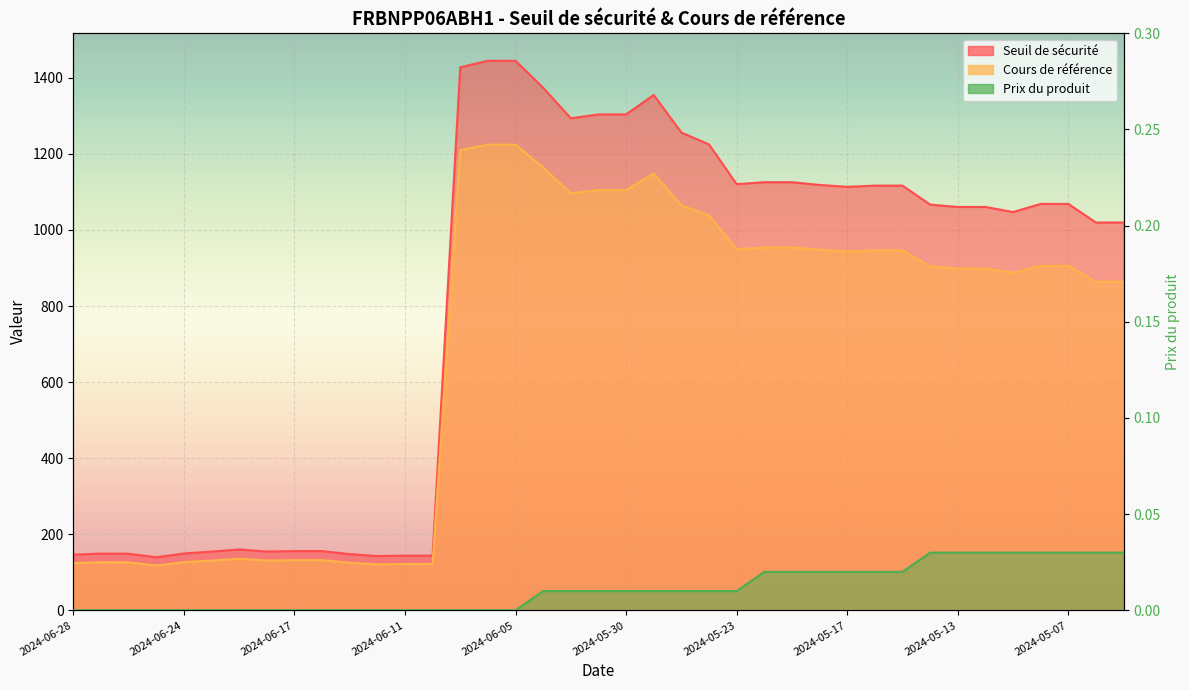

Rank the series by their average value, from highest to lowest.

Seuil de sécurité, Cours de référence, Prix du produit